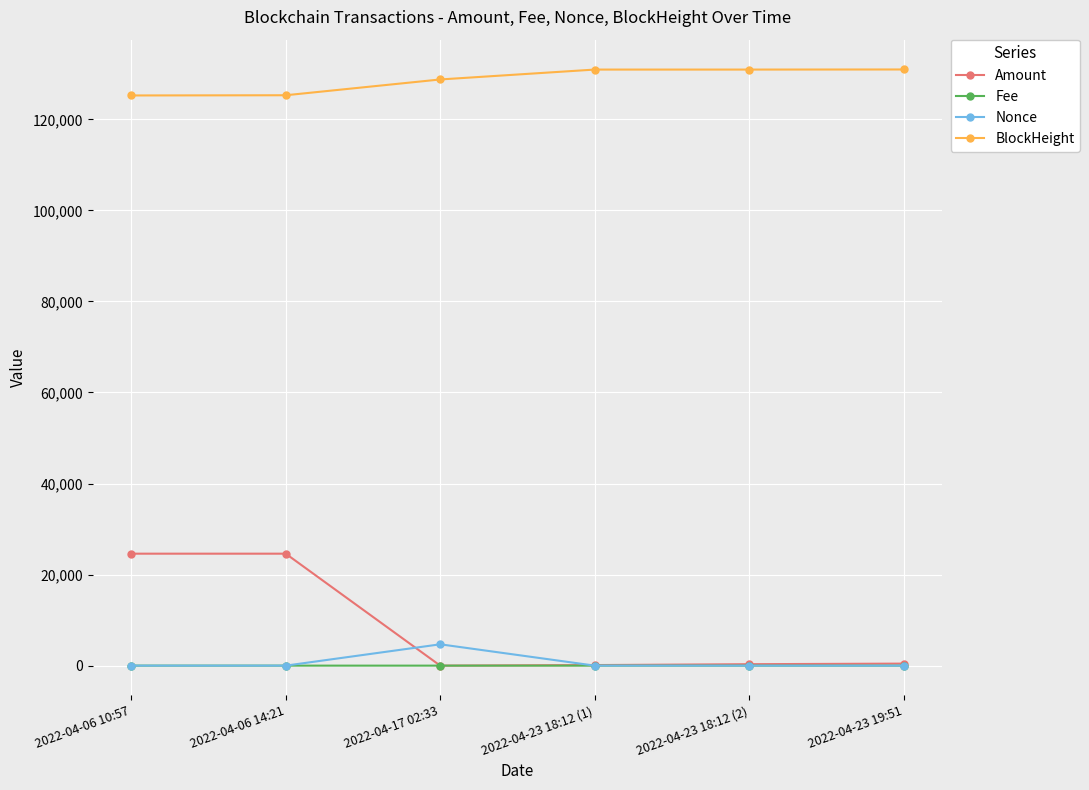

True or false: Fee and BlockHeight intersect in this chart.

False